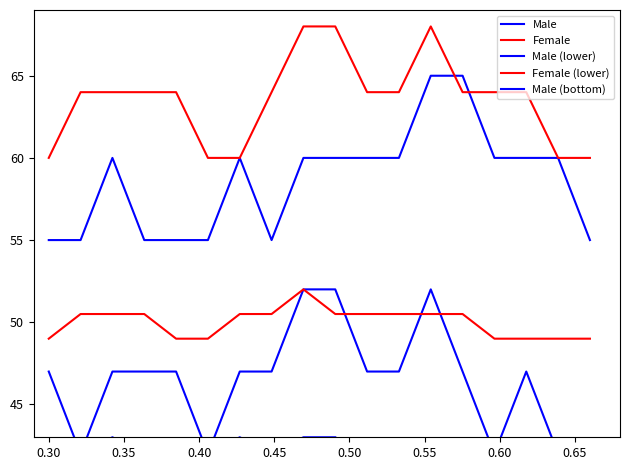

Reading right to left, what are all the values shown in this chart?

Male: 55	60	60	60	65	65	60	60	60	60	55	60	55	55	55	60	55	55
Female: 60	60	64	64	64	68	64	64	68	68	64	60	60	64	64	64	64	60